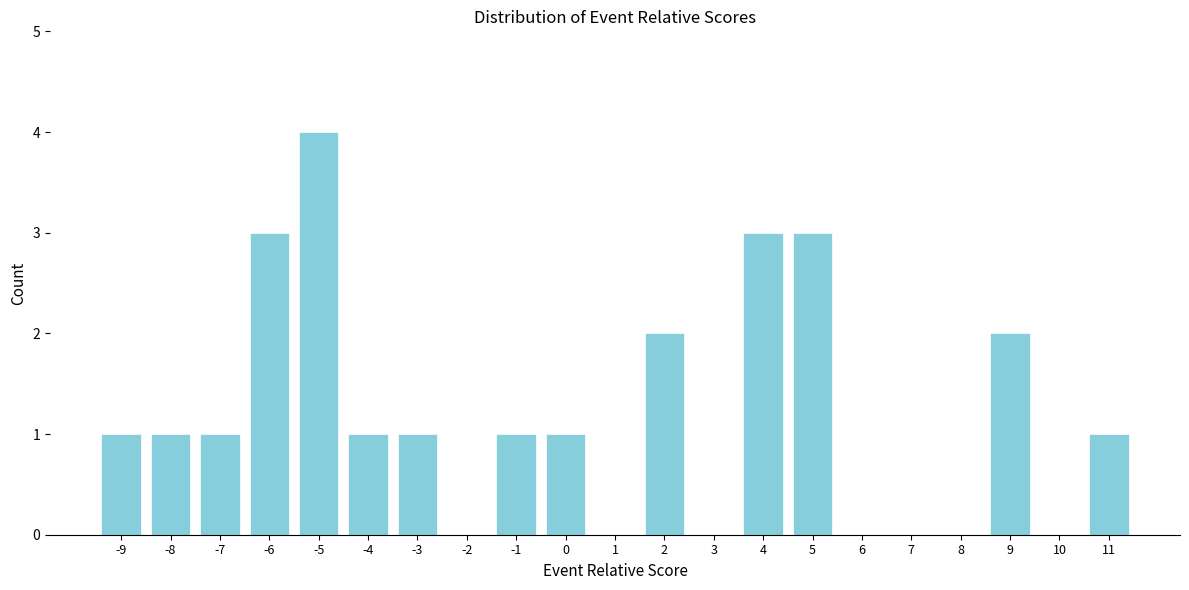

Reading left to right, list every bar in this chart as the range it spans on the x-axis followed by its height. The values are not printed on the chart, so give them approximately, as read against the axis.

-9.5 to -8.5: 1
-8.5 to -7.5: 1
-7.5 to -6.5: 1
-6.5 to -5.5: 3
-5.5 to -4.5: 4
-4.5 to -3.5: 1
-3.5 to -2.5: 1
-2.5 to -1.5: 0
-1.5 to -0.5: 1
-0.5 to 0.5: 1
0.5 to 1.5: 0
1.5 to 2.5: 2
2.5 to 3.5: 0
3.5 to 4.5: 3
4.5 to 5.5: 3
5.5 to 6.5: 0
6.5 to 7.5: 0
7.5 to 8.5: 0
8.5 to 9.5: 2
9.5 to 10.5: 0
10.5 to 11.5: 1